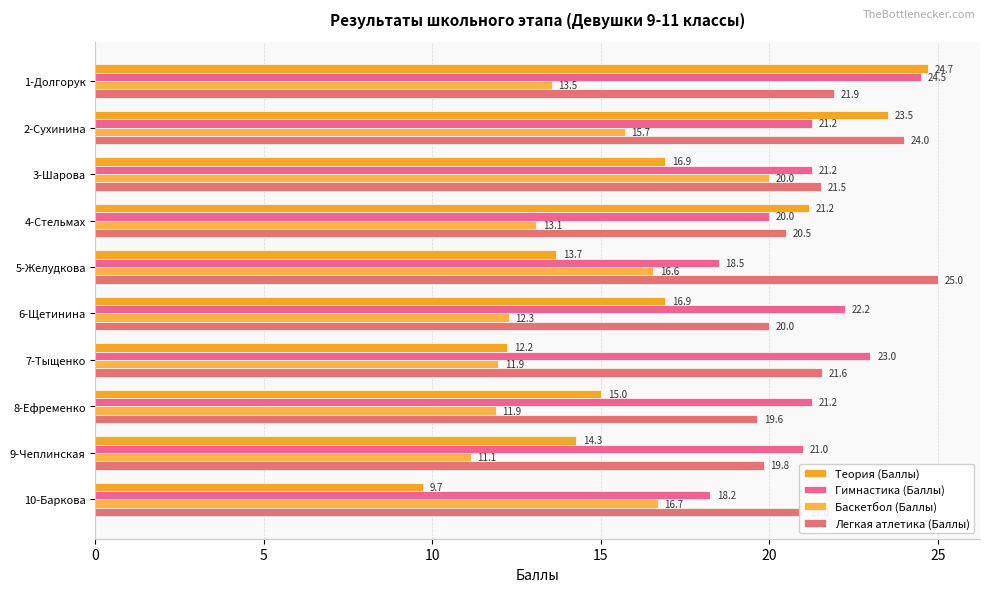

Reading left to right, what are all the values shown in this chart?

Теория (Баллы): 24.7	23.5	16.9	21.2	13.7	16.9	12.2	15.0	14.3	9.7
Гимнастика (Баллы): 24.5	21.2	21.2	20.0	18.5	22.2	23.0	21.2	21.0	18.2
Баскетбол (Баллы): 13.5	15.7	20.0	13.1	16.6	12.3	11.9	11.9	11.1	16.7
Легкая атлетика (Баллы): 21.9	24.0	21.5	20.5	25.0	20.0	21.6	19.6	19.8	21.0